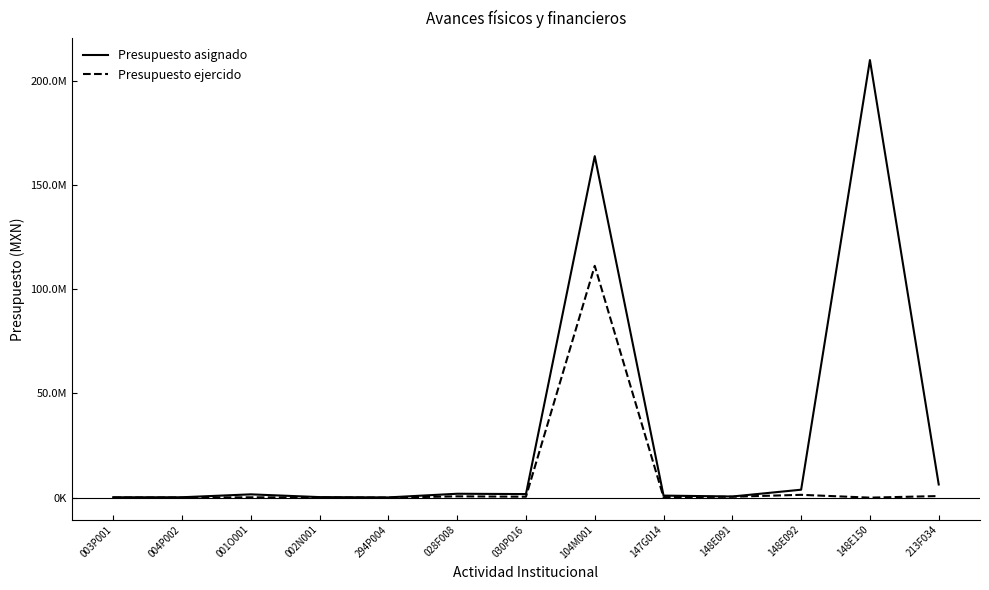

What is the label of the 12th point from the left?

148E150